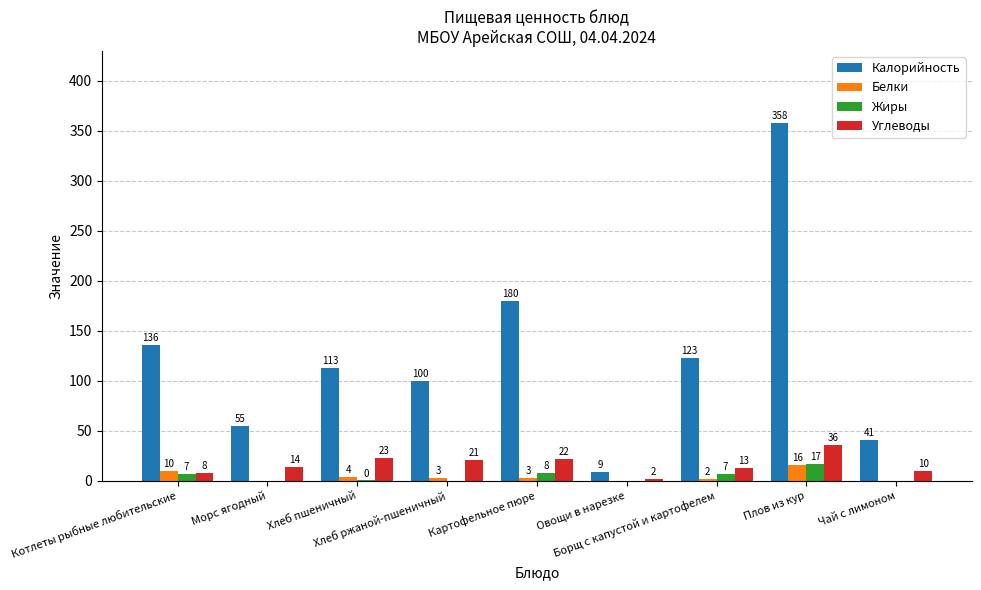

What is the sum of all Углеводы values?

149.0